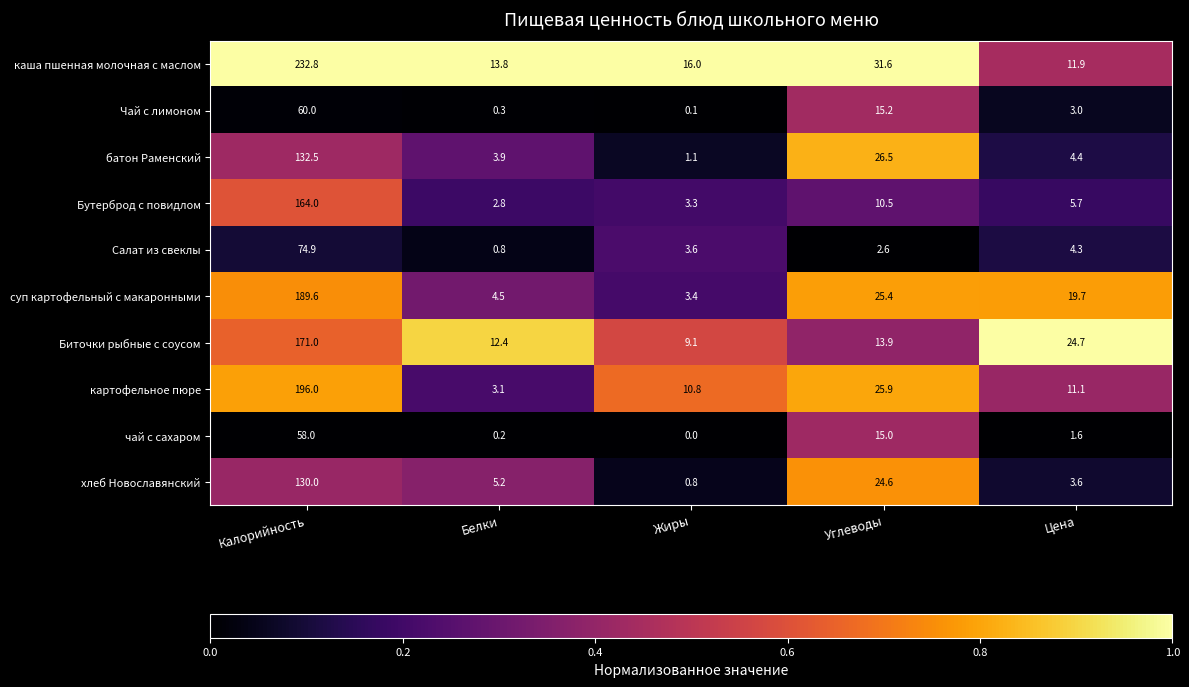

Is it true that суп картофельный с макаронными equals 3.4 at Жиры?

True